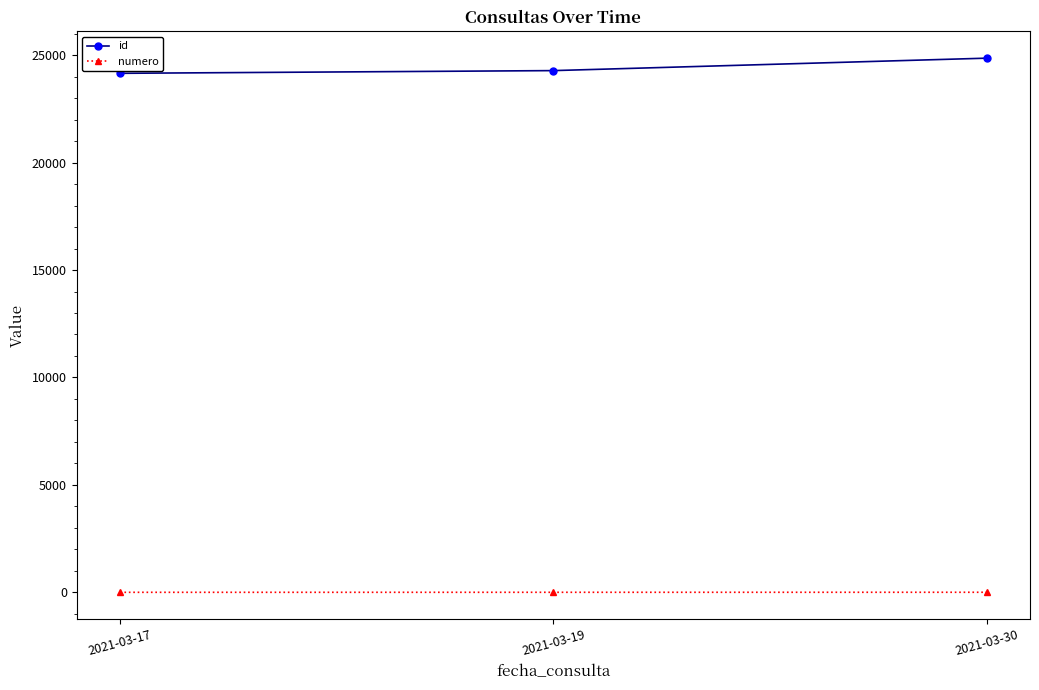

Which series has the widest spread of values?

id